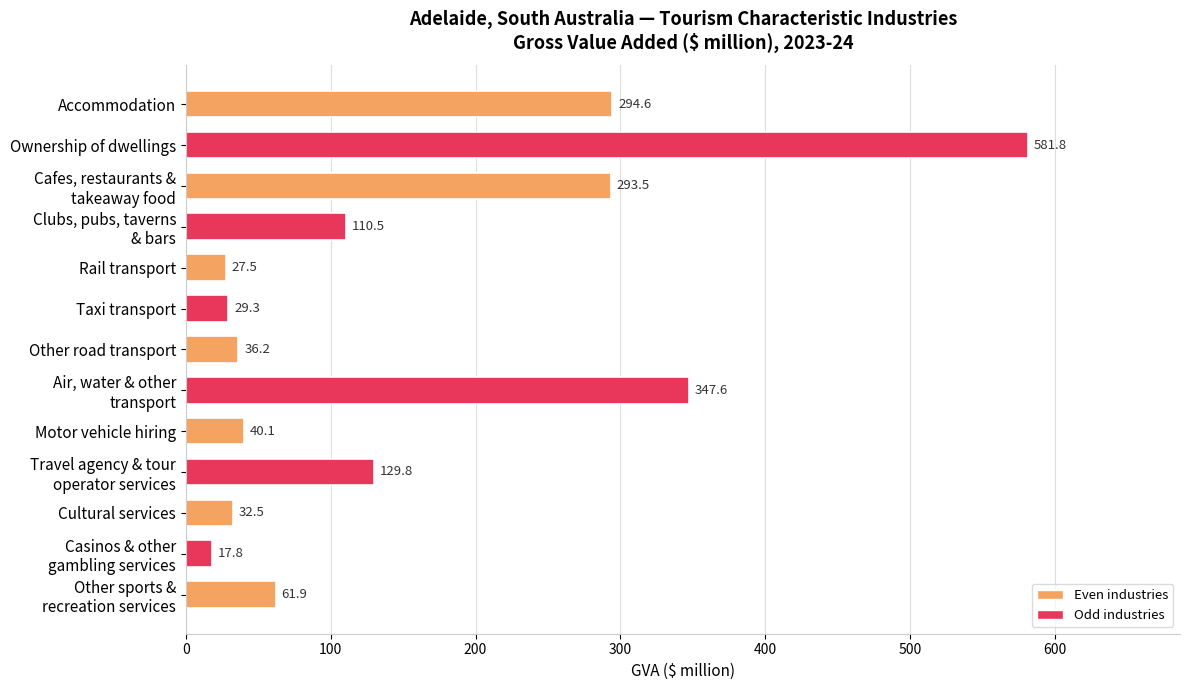

What position from the top is Cultural services?

11